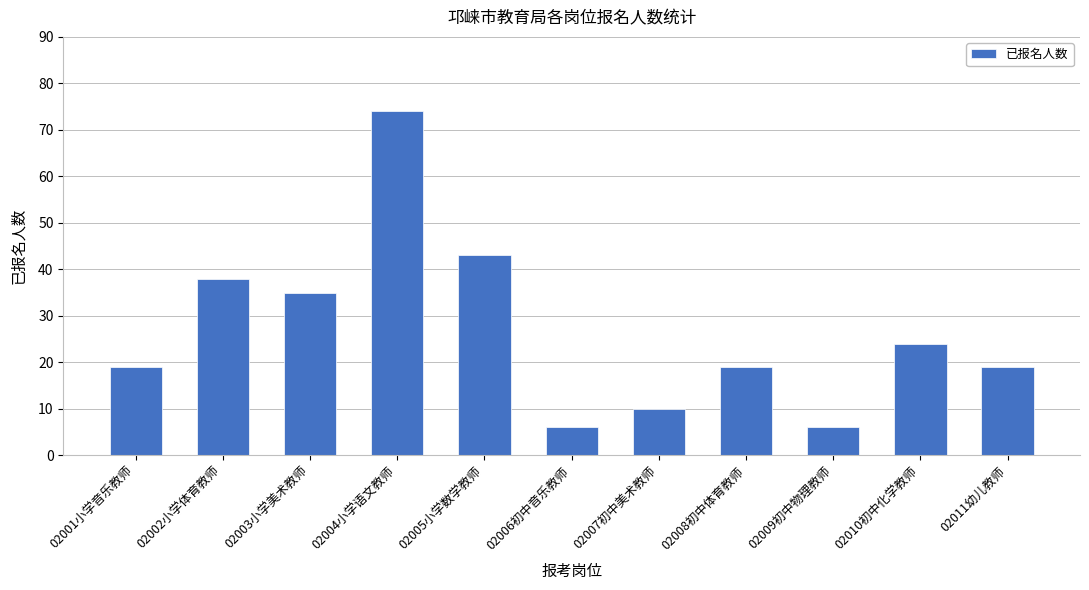

What is the value of the 10th bar from the left?

24